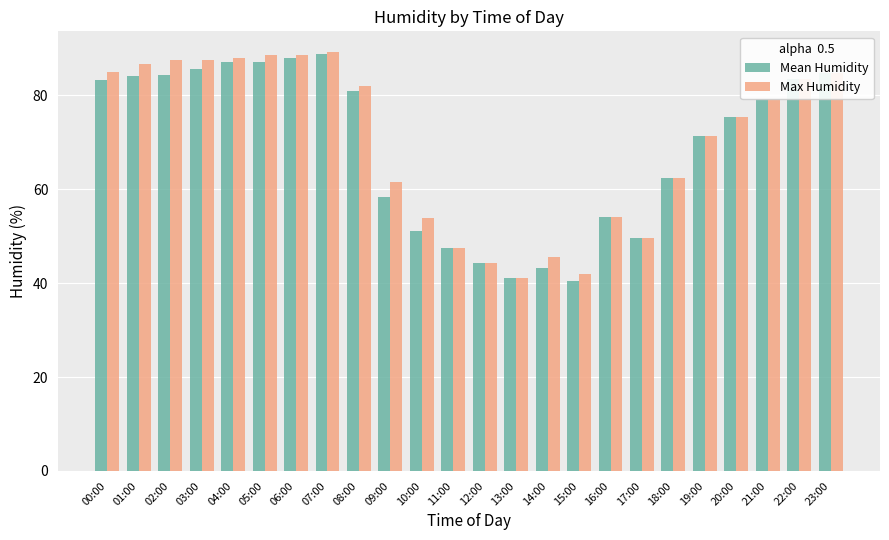

What is the lowest value of the Max Humidity series?

41.1